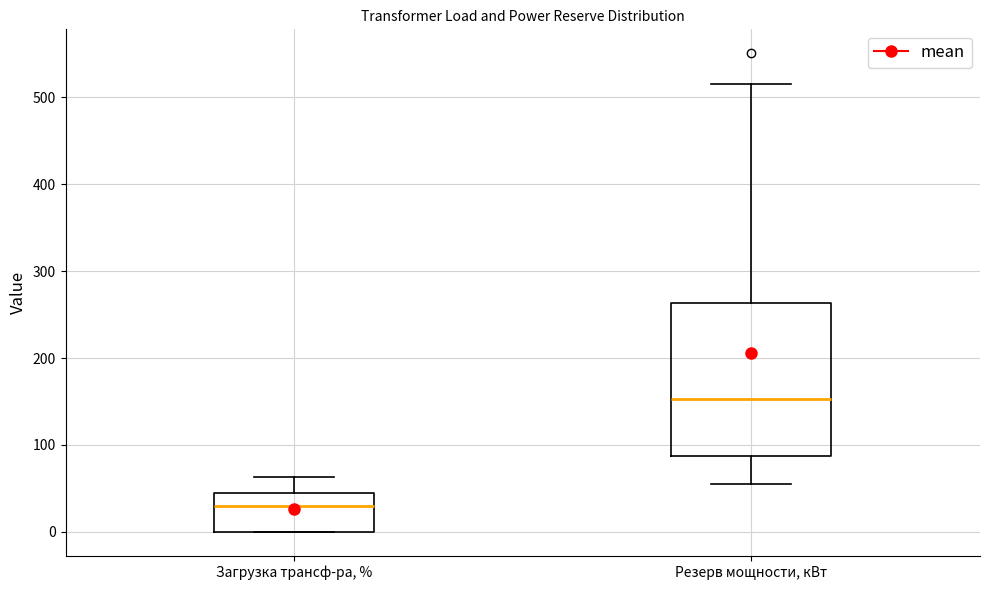

Where is the lower edge of the box for Загрузка трансф-ра, % on the y-axis? The values are not printed on the chart, so give them approximately, as read against the axis.

0